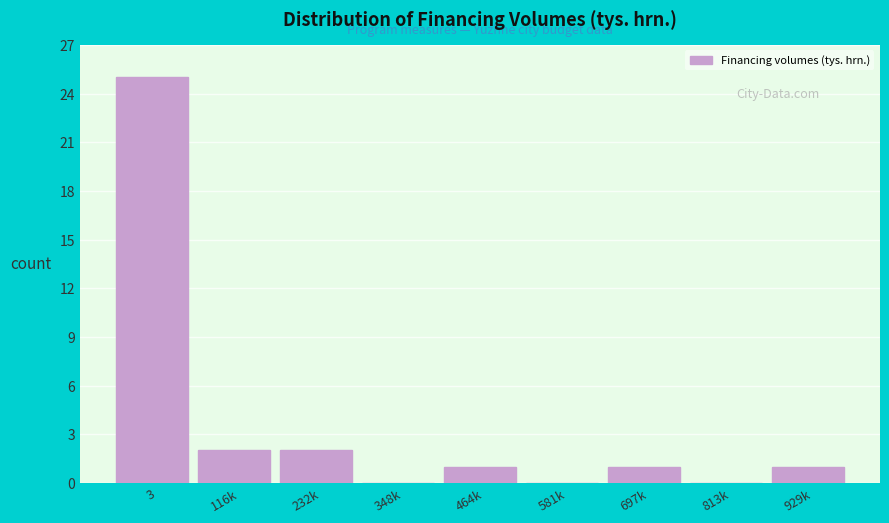

Reading left to right, extract all data points from this chart.

3=25	116k=2	232k=2	348k=0	464k=1	581k=0	697k=1	813k=0	929k=1